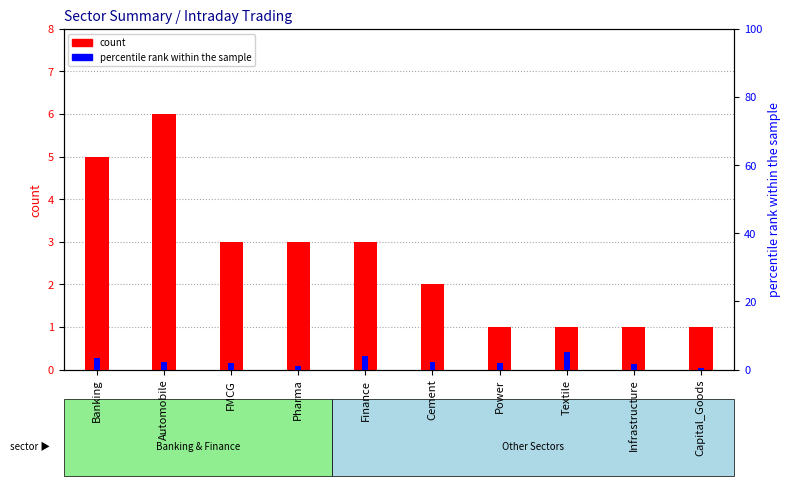

Between Pharma and Cement, which series saw the biggest shift?

percentile rank within the sample